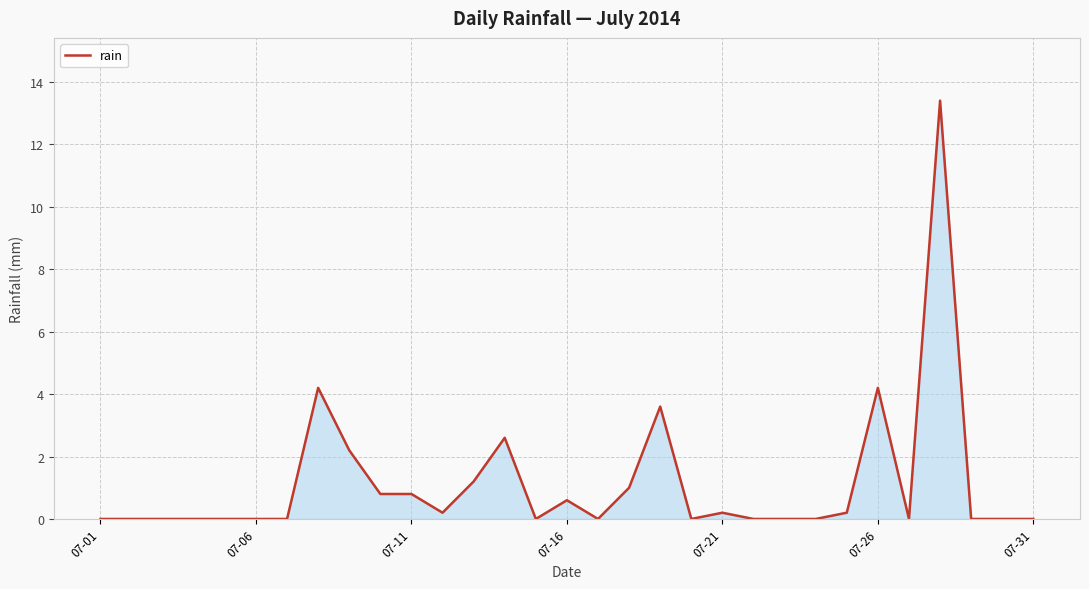

What is the maximum value shown in the chart?

13.4